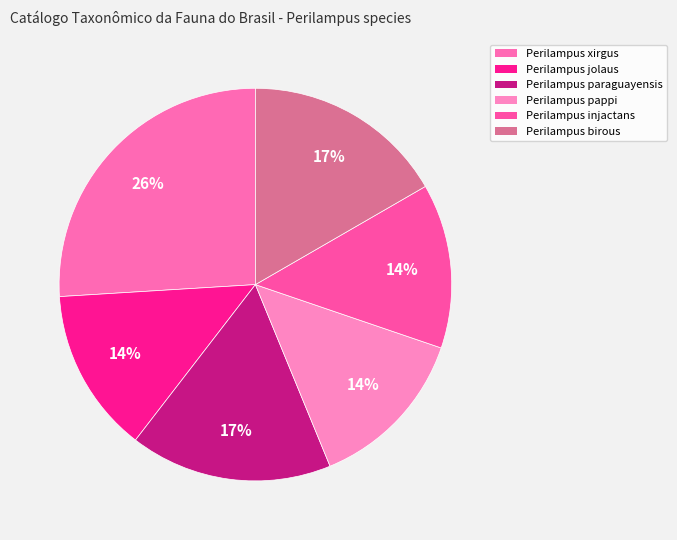

Which category has the biggest portion of the pie?

Perilampus xirgus